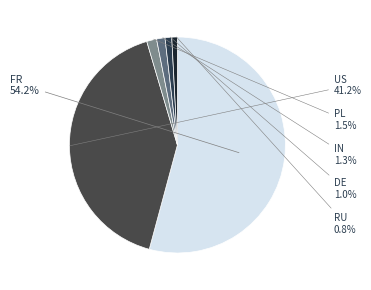

Is it true that FR is 54% of the pie?

True